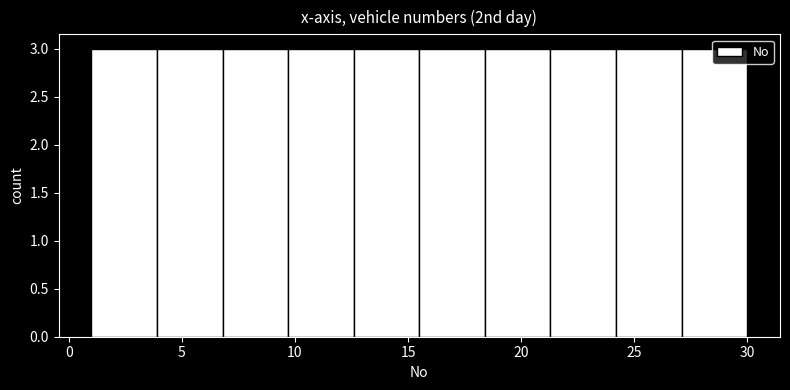

Reading left to right, list every bar in this chart as the range it spans on the x-axis followed by its height. Neither the bar edges nor the heights are printed on the chart, so give them approximately, as read against the axes.

1.0 to 3.9: 3
3.9 to 6.8: 3
6.8 to 9.7: 3
9.7 to 12.6: 3
12.6 to 15.5: 3
15.5 to 18.4: 3
18.4 to 21.3: 3
21.3 to 24.2: 3
24.2 to 27.1: 3
27.1 to 30.0: 3